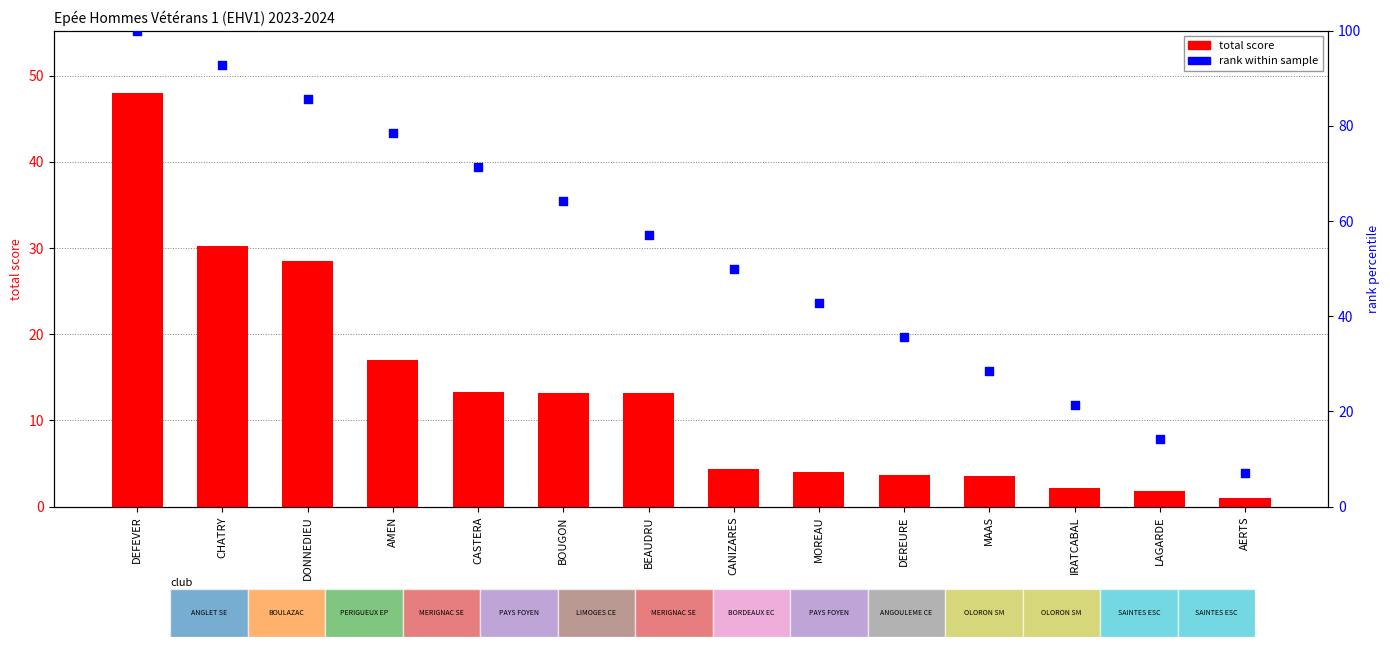

Which series contains the lowest Y value?

total score